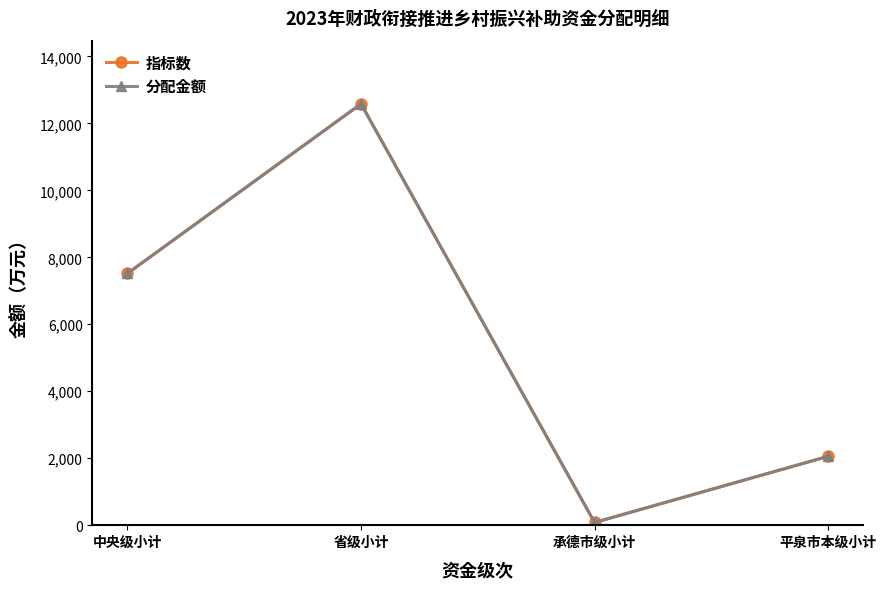

Does the chart have visible grid lines?

No